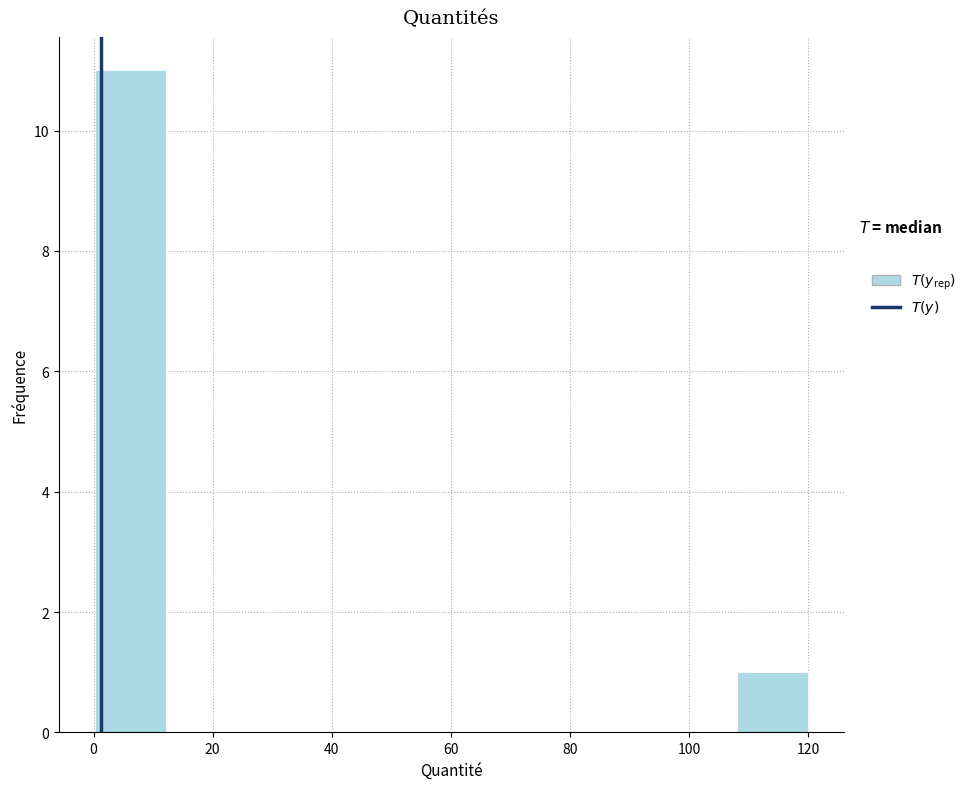

Reading left to right, list every bar in this chart as the range it spans on the x-axis followed by its height. Neither the bar edges nor the heights are printed on the chart, so give them approximately, as read against the axes.

0 to 12: 11
12 to 24: 0
24 to 36: 0
36 to 48: 0
48 to 60: 0
60 to 72: 0
72 to 84: 0
84 to 96: 0
96 to 108: 0
108 to 120: 1